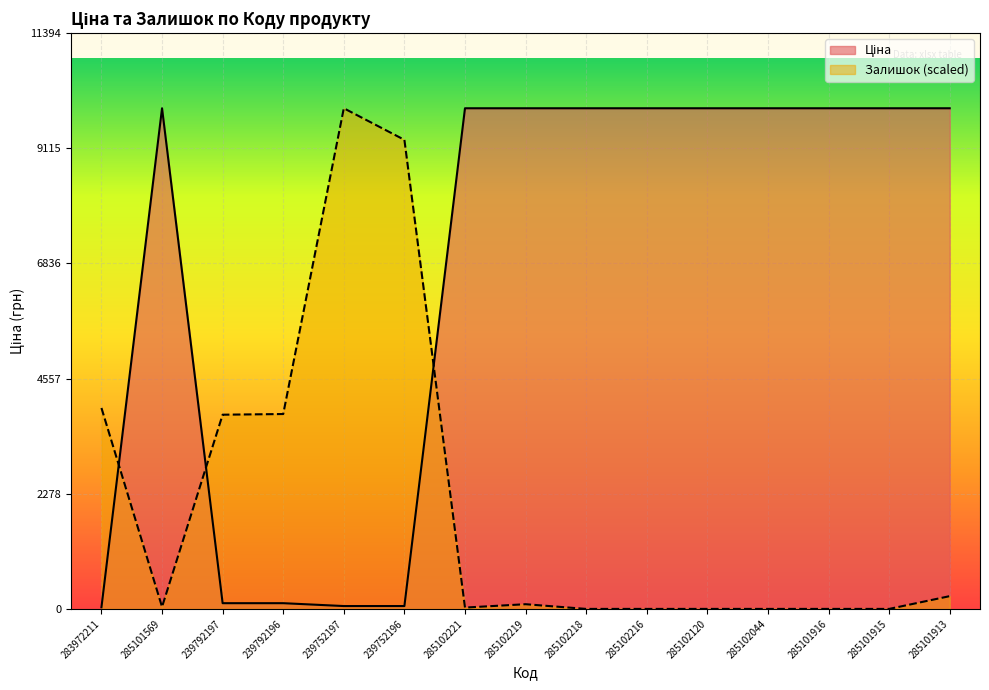

Between 285101916 and 285101915, which series saw the biggest shift?

Ціна